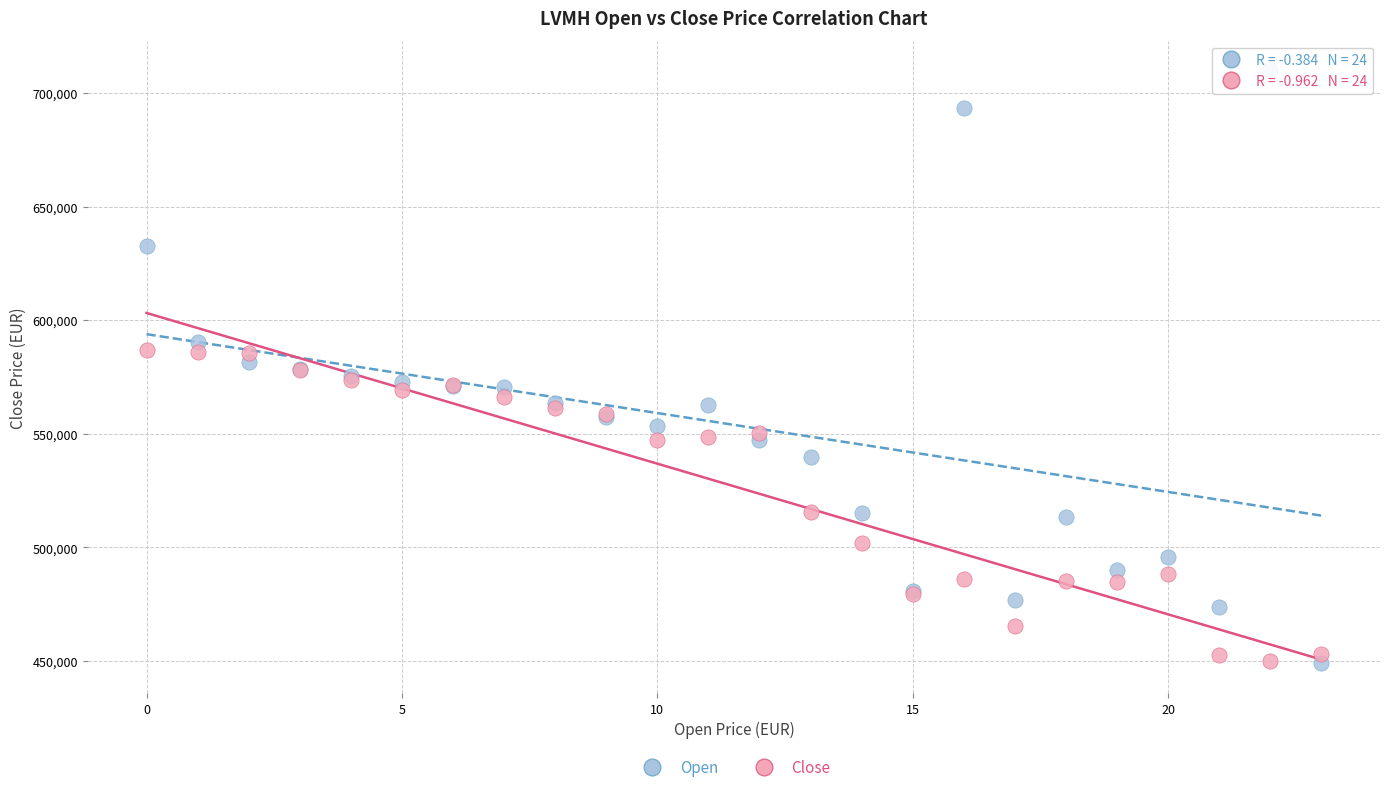

Which series reaches the maximum Y coordinate?

Open